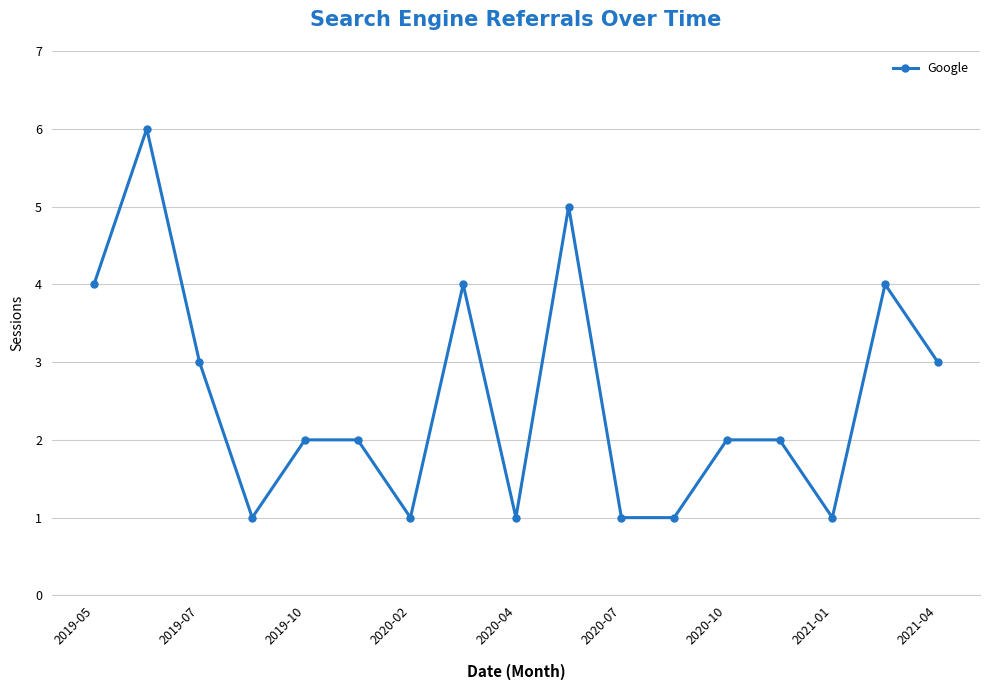

Is this an area chart (filled region under the line)?

No